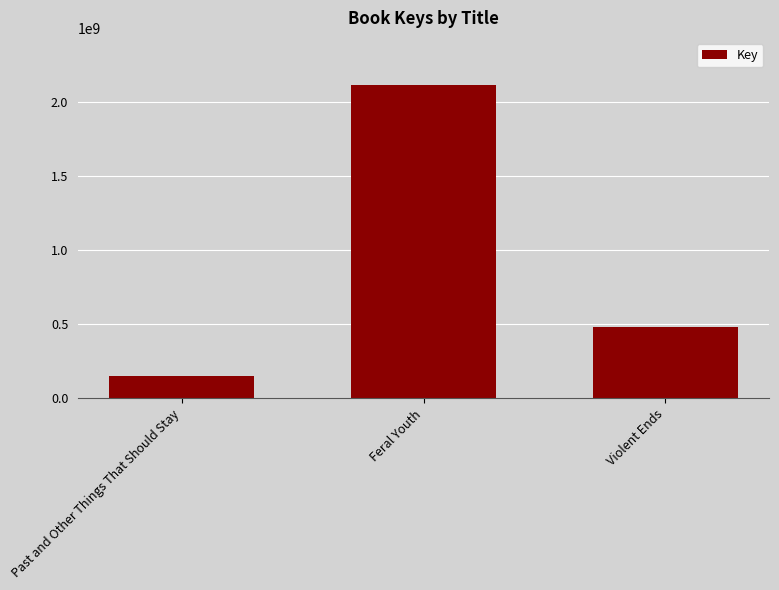

What is the sum of the values at Violent Ends and Feral Youth?

2596691971